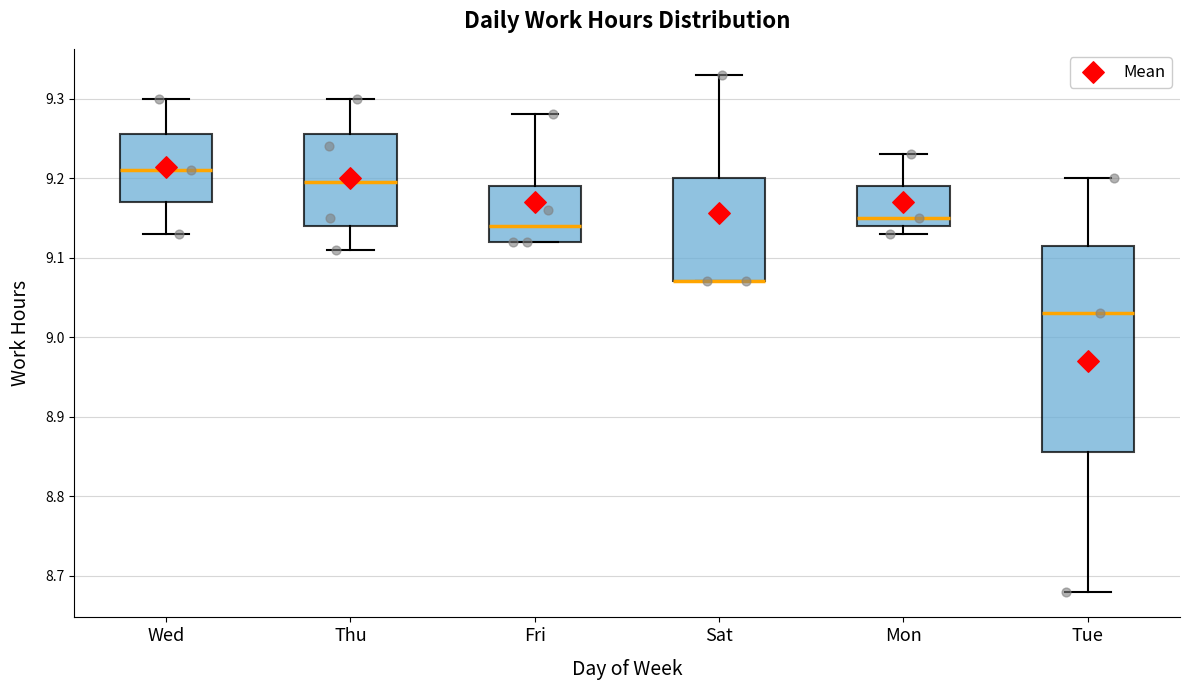

Reading left to right, read every box against the y-axis: the position of its median line, the range the box covers, and the ends of its whiskers. The values are not printed on the chart, so give them approximately, as read against the axis.

Wed: median 9.21, box 9.17 to 9.26, whiskers 9.13 to 9.30
Thu: median 9.20, box 9.14 to 9.26, whiskers 9.11 to 9.30
Fri: median 9.14, box 9.12 to 9.19, whiskers 9.12 to 9.28
Sat: median 9.07 (drawn on the box's lower edge), box 9.07 to 9.20, whiskers 9.07 to 9.33
Mon: median 9.15, box 9.14 to 9.19, whiskers 9.13 to 9.23
Tue: median 9.03, box 8.86 to 9.12, whiskers 8.68 to 9.20